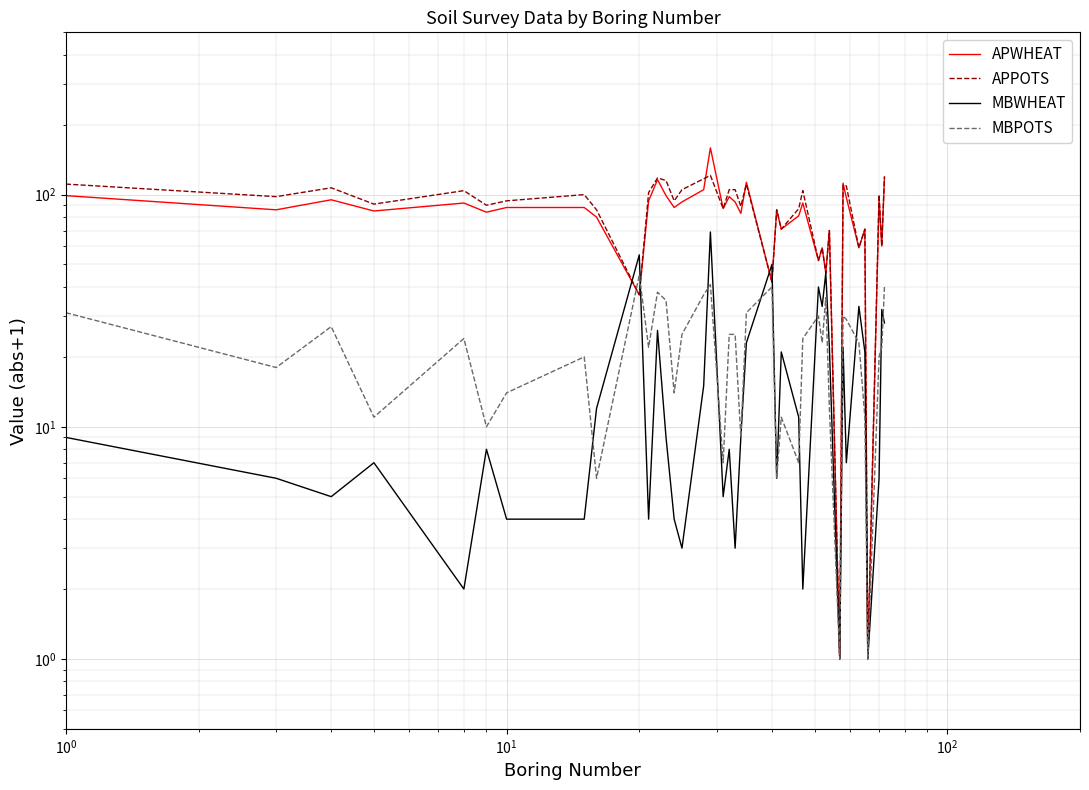

The APPOTS series shows 150 at $\mathdefault{10^{4}}$. True or false?

False